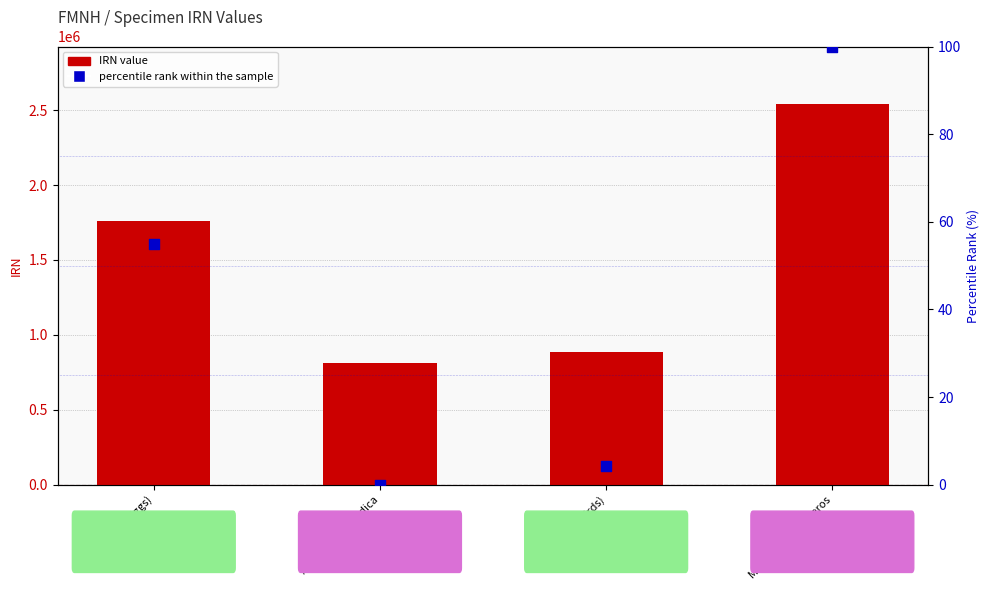

Which series has the widest spread of Y values?

IRN value